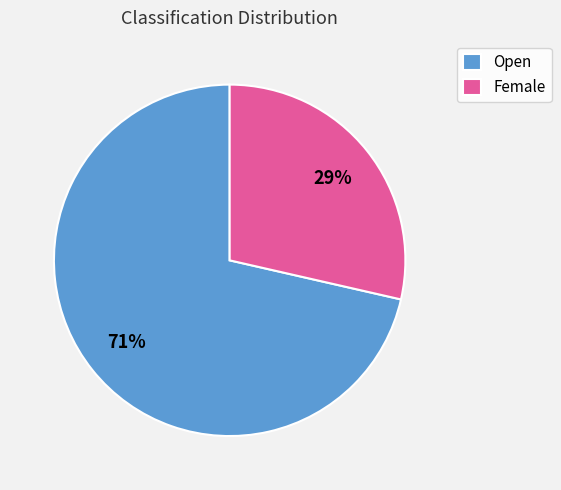

What is the ratio of the value at Female to the value at Open?

0.4